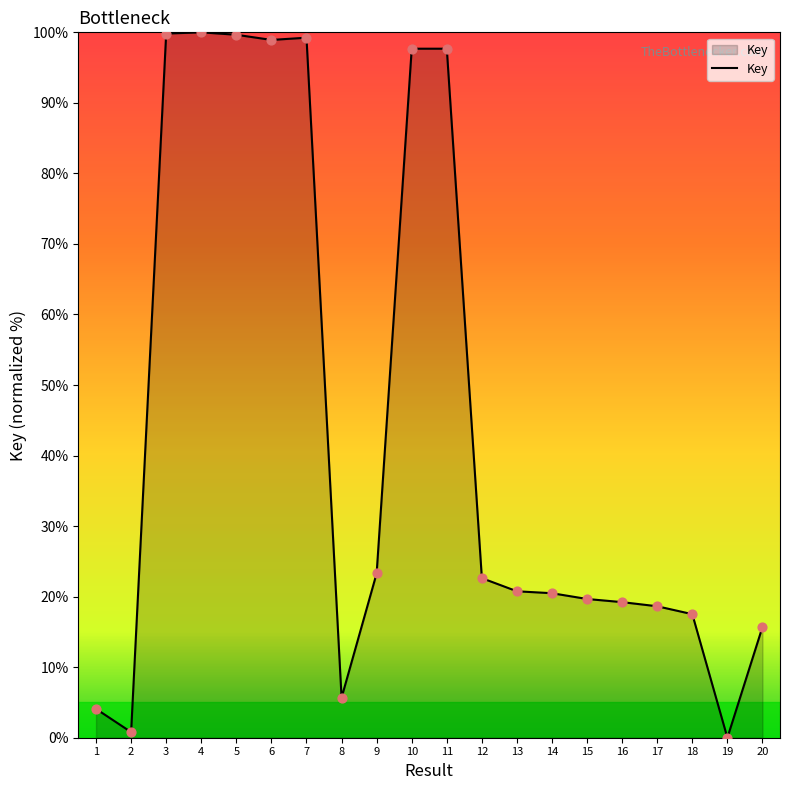

Which has a higher value, 5 or 9?

5